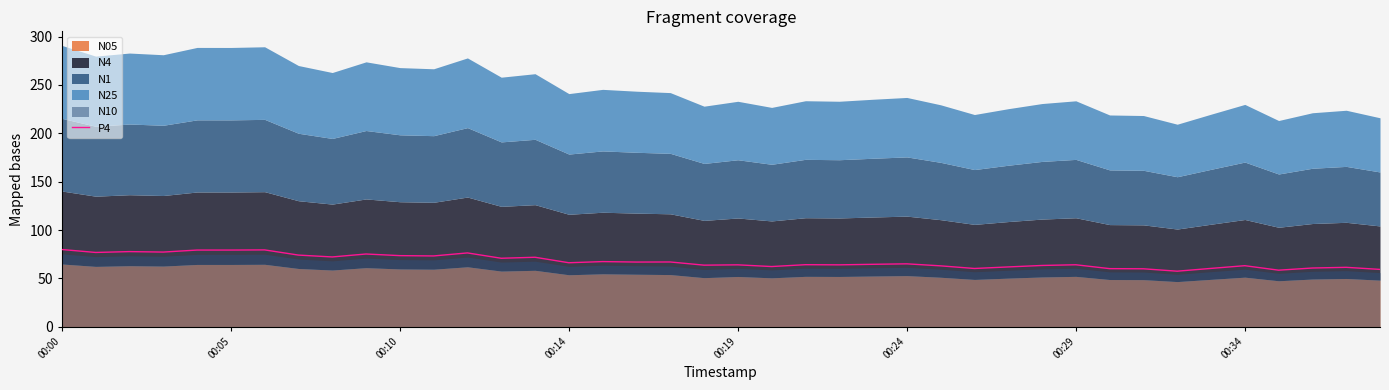

The chart shows a value of 66.2 at 00:14. True or false?

True